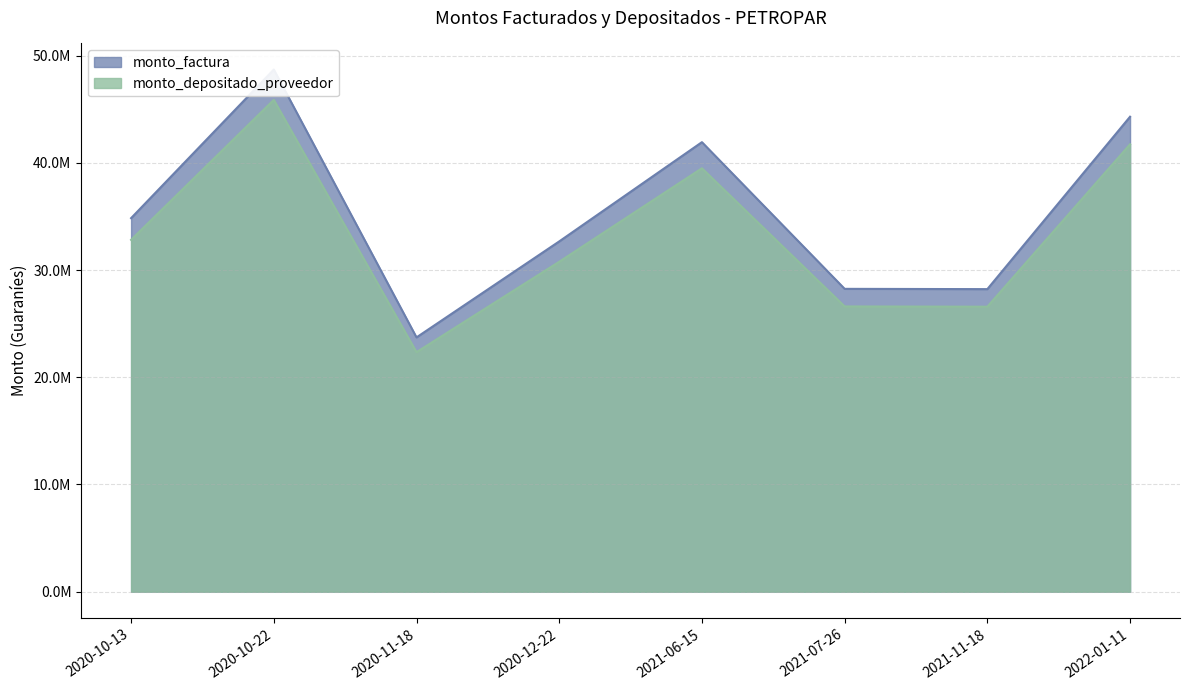

The value of monto_factura at 2021-07-26 is 28246450. True or false?

True